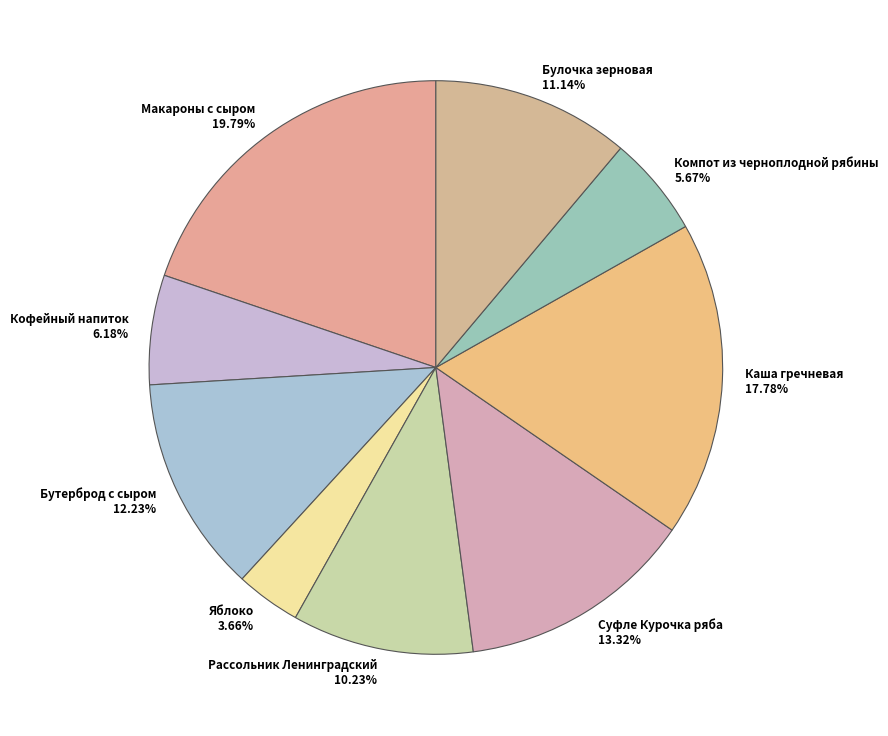

What portion of the pie excludes Компот из черноплодной рябины?

94.3%